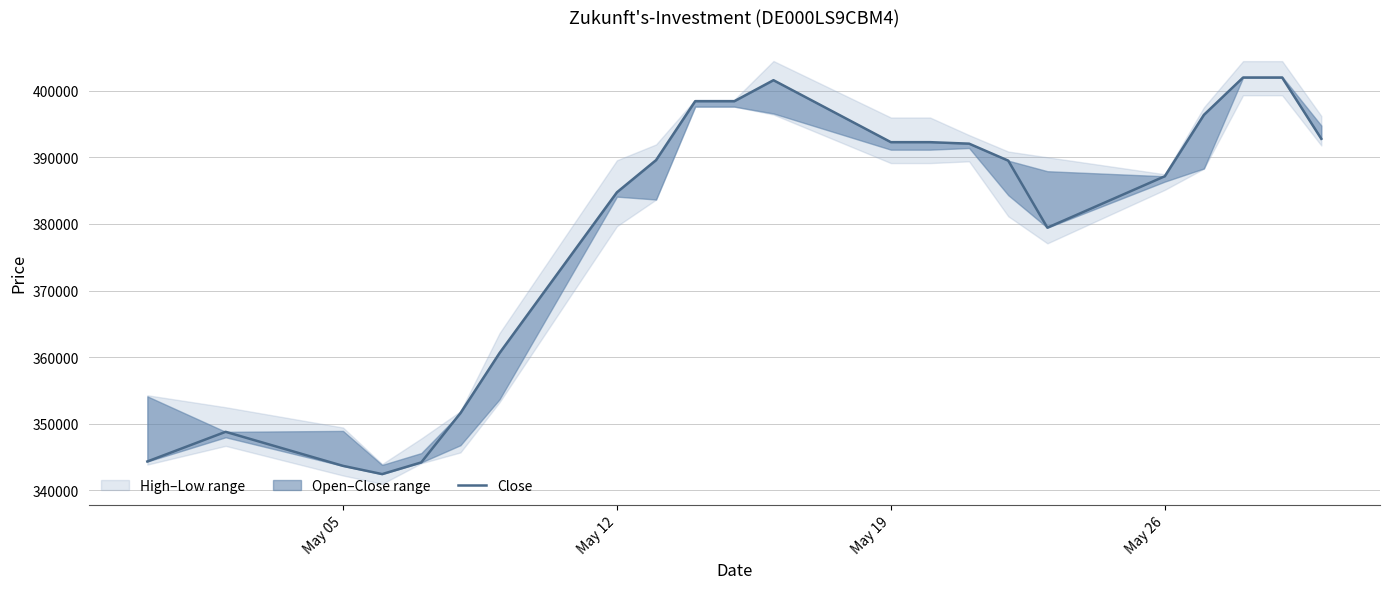

Is it true that the value at 16 is 187918?

False